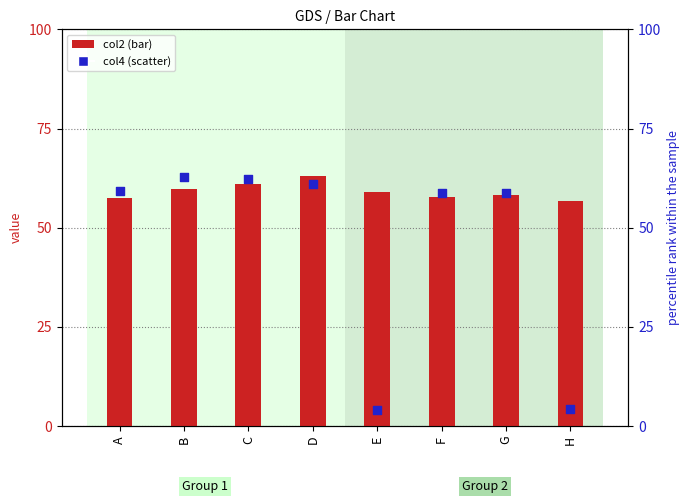

Which series contains the lowest Y value?

col4 (scatter)